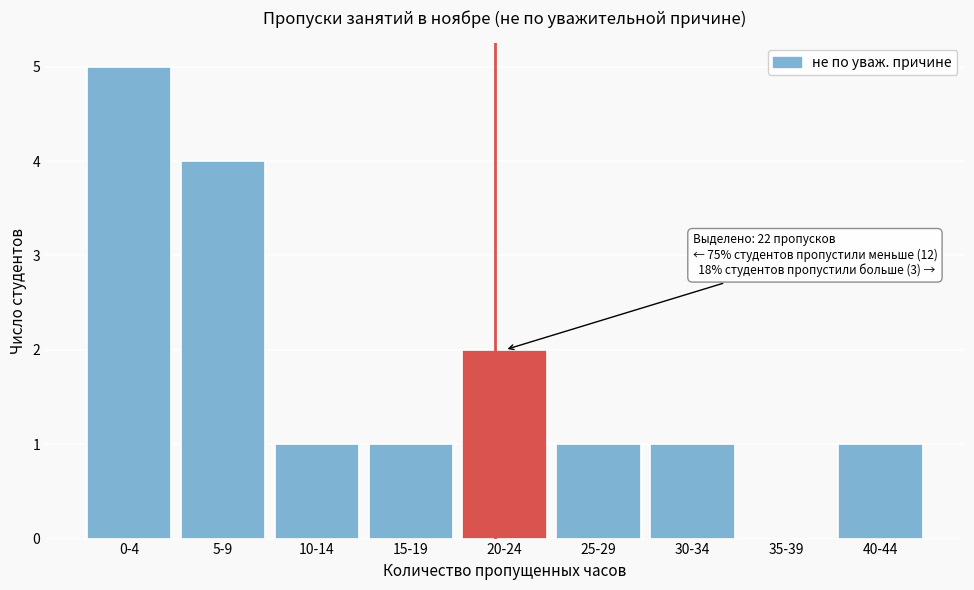

What is the change in value from 0-4 to 15-19?

-4